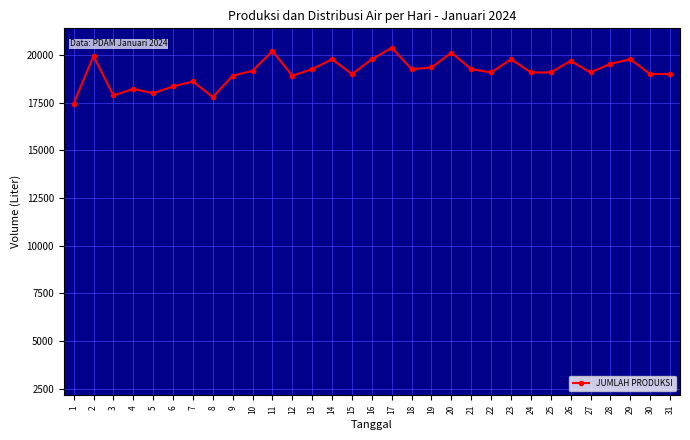

What is the approximate value at 5, to the nearest 10?

18000